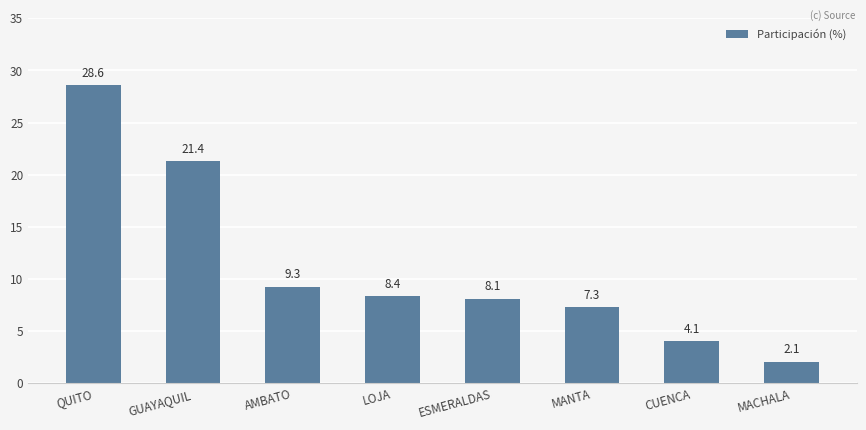

Does the chart contain any negative values?

No